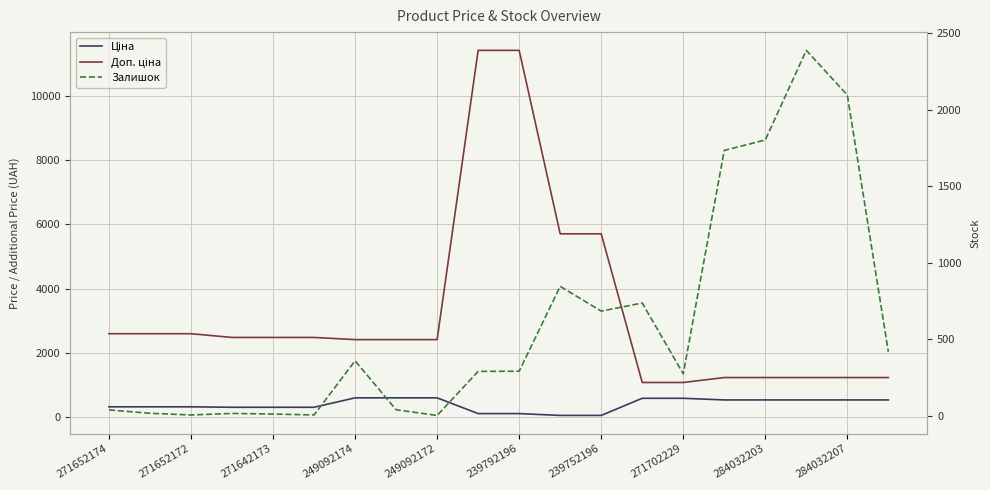

Where does the Доп. ціна series first go above 2482?

271652174